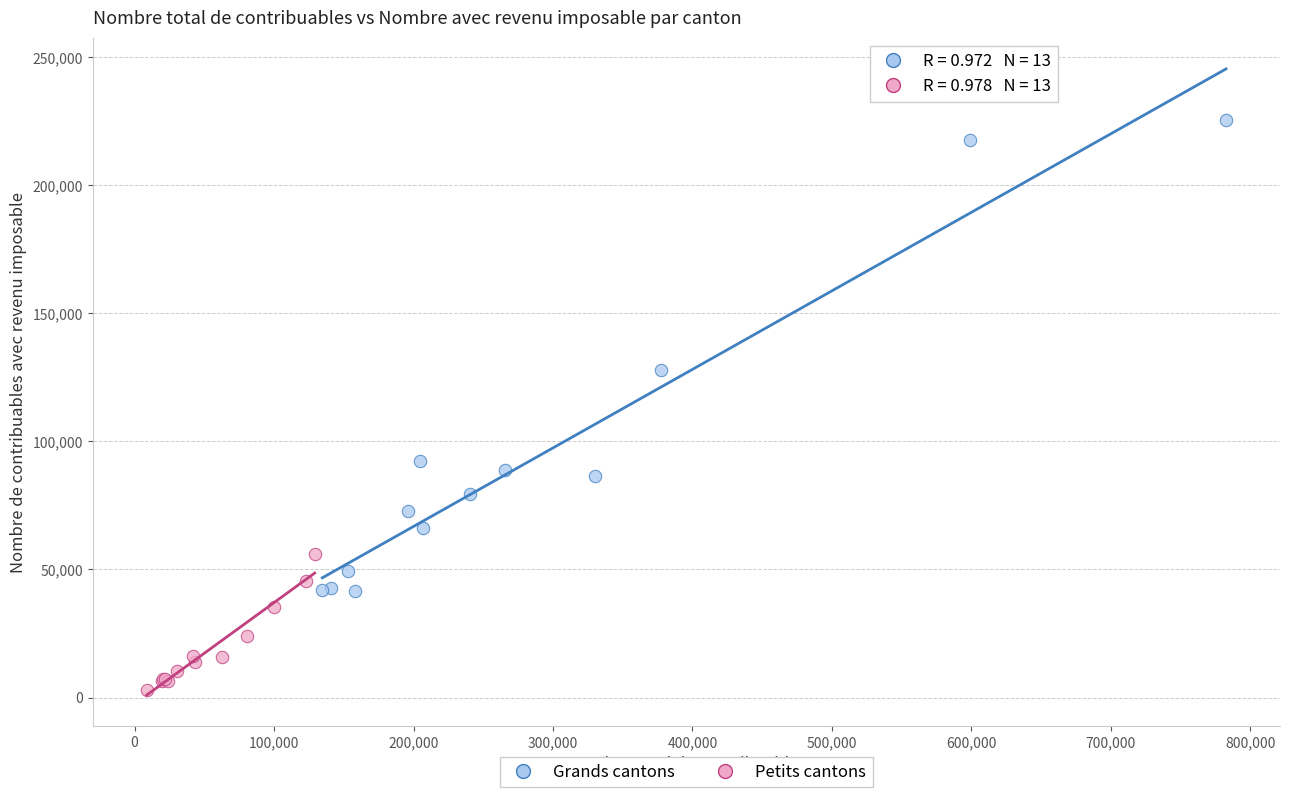

Which series contains the highest Y value?

Grands cantons